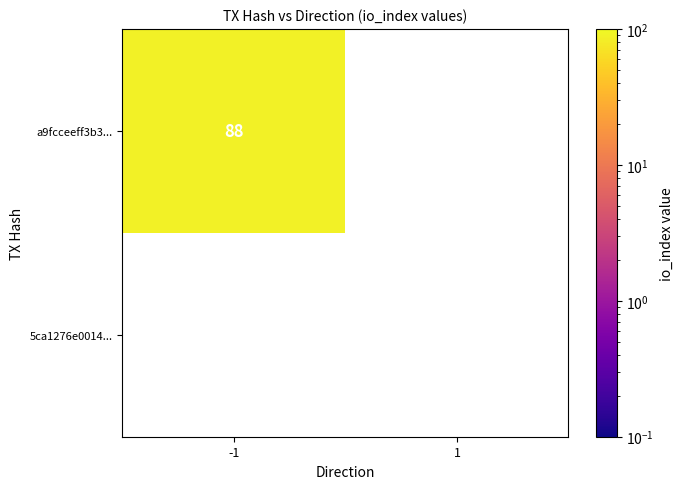

What is the sum of the a9fcceeff3b36d0b9848f801144311240322e15 values at -1 and 1?

88